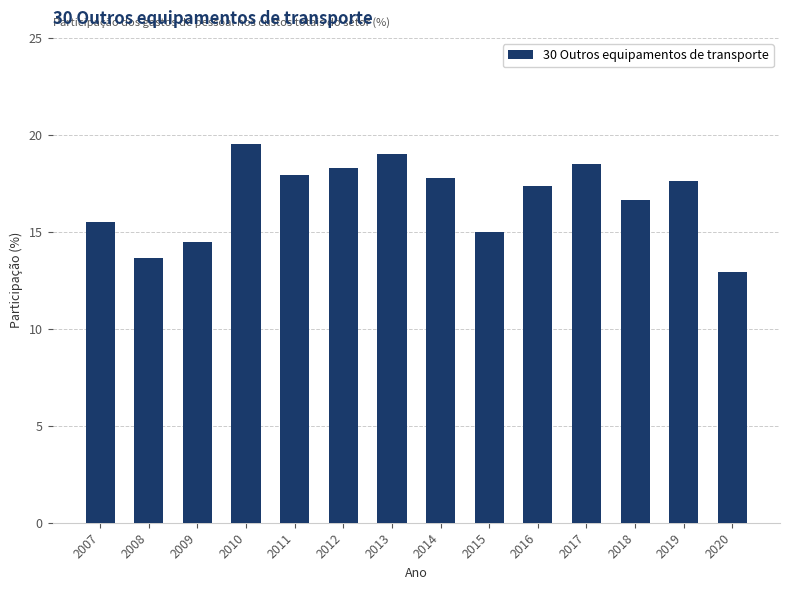

At which label does the data first exceed 17?

2010